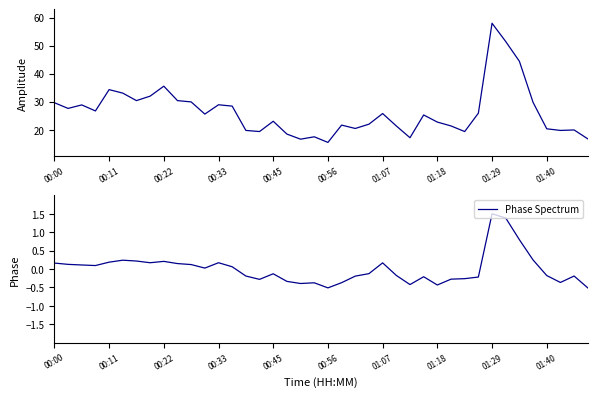

At how many categories does at least one series exceed 0?

40